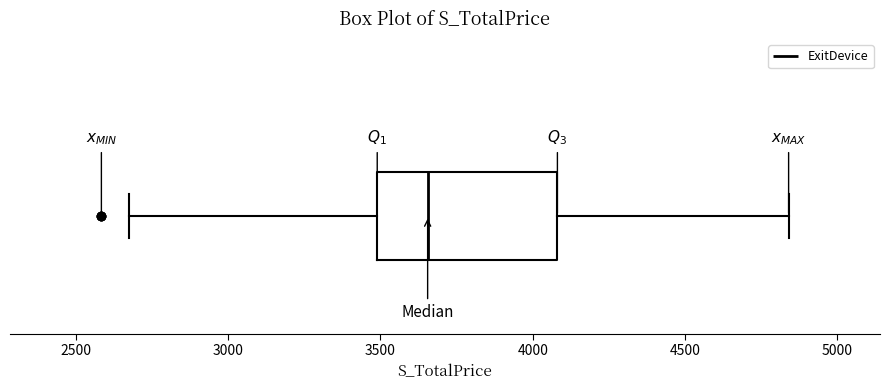

Transcribe this box plot: give where the median line is, the range the box spans, and where the two whiskers end, as read against the x-axis. The values are not printed on the chart, so give them approximately, as read against the axis.

median 3650, box 3500 to 4100, whiskers 2700 to 4850